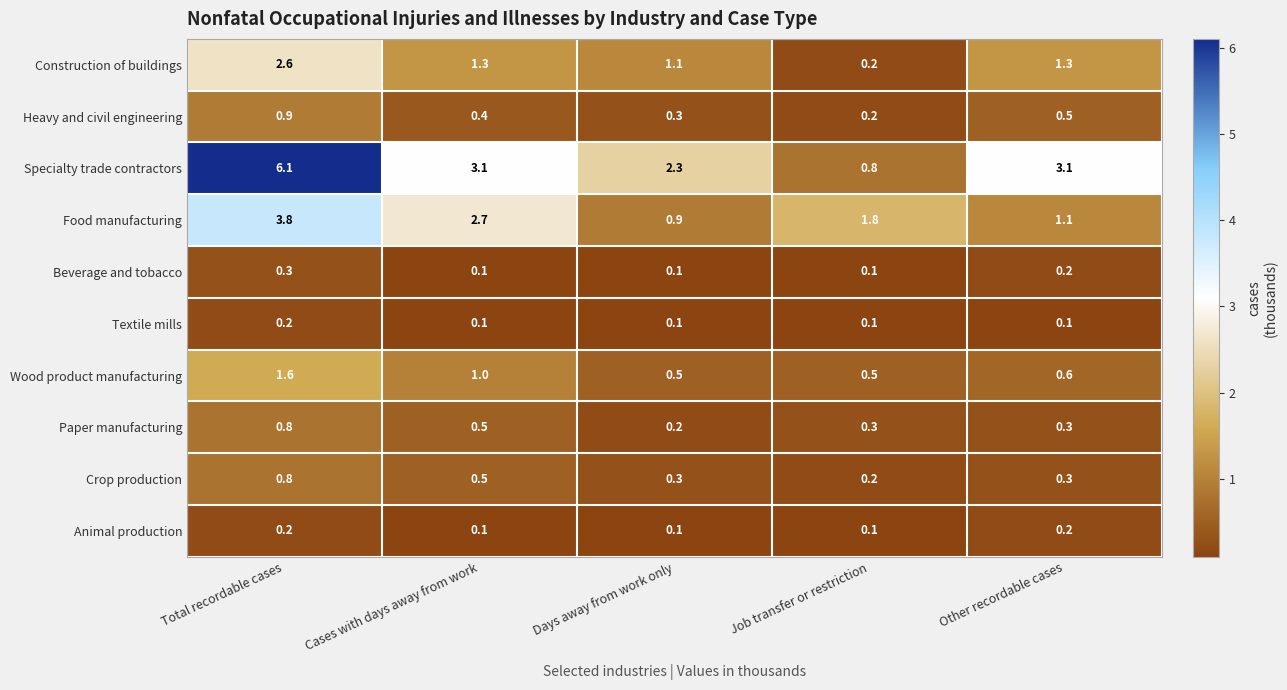

What is the smallest value displayed?

0.1